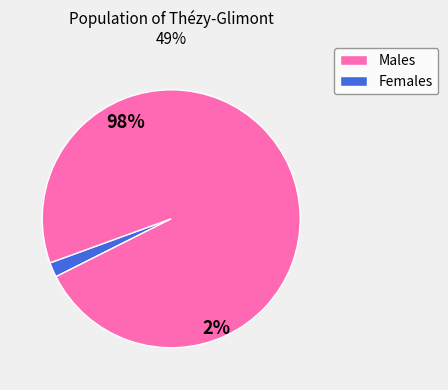

Is there a majority slice in this chart?

Yes